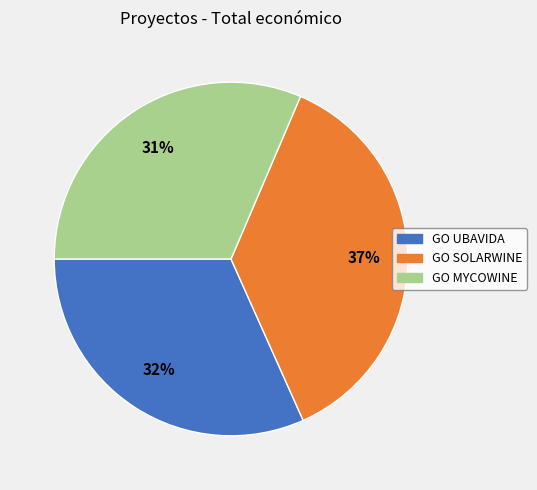

Is GO SOLARWINE the majority of the pie?

No